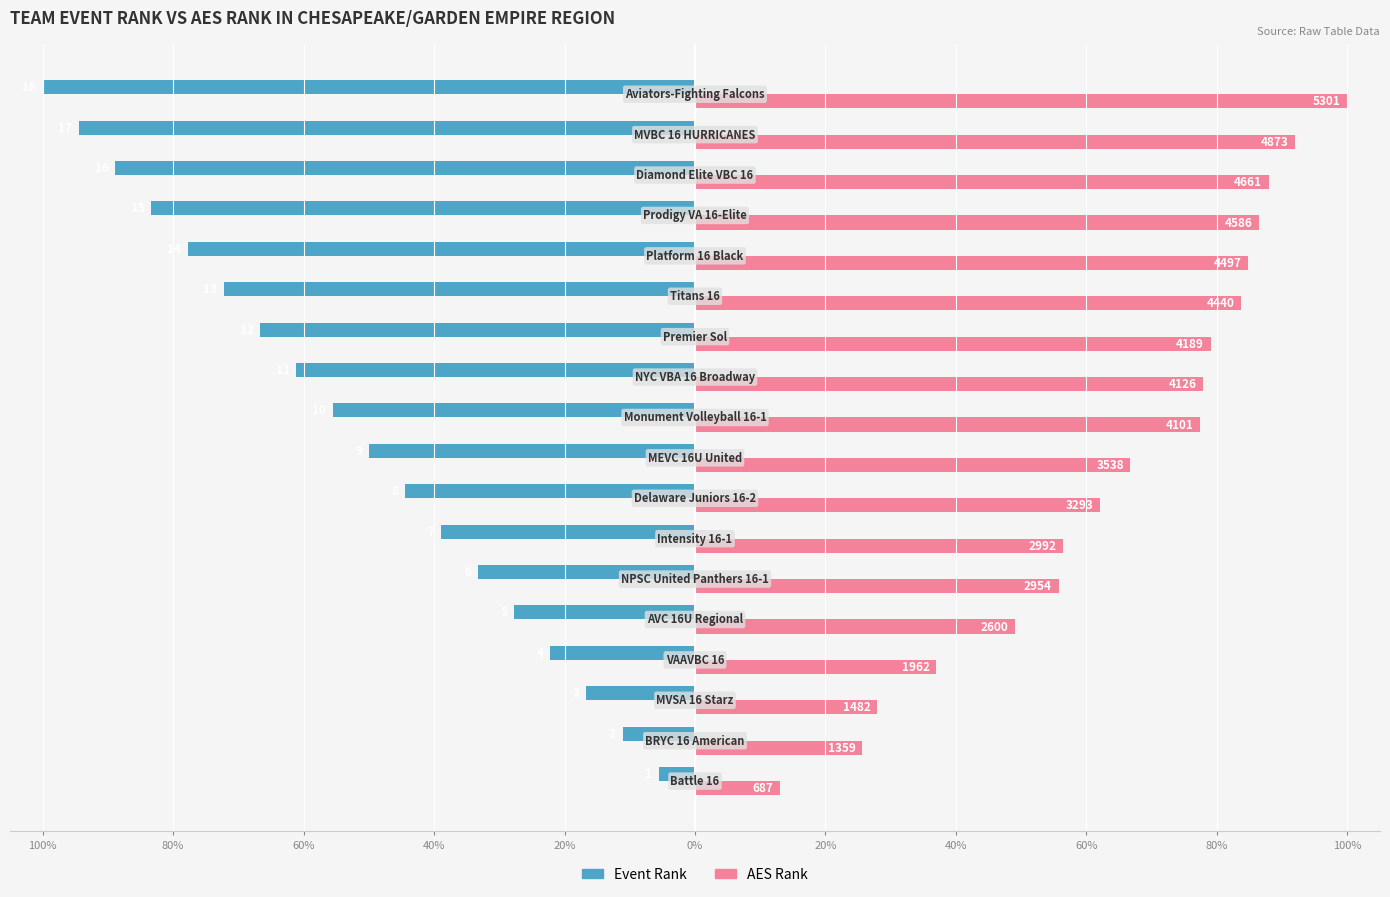

What are all the series names shown in the legend?

Event Rank, AES Rank